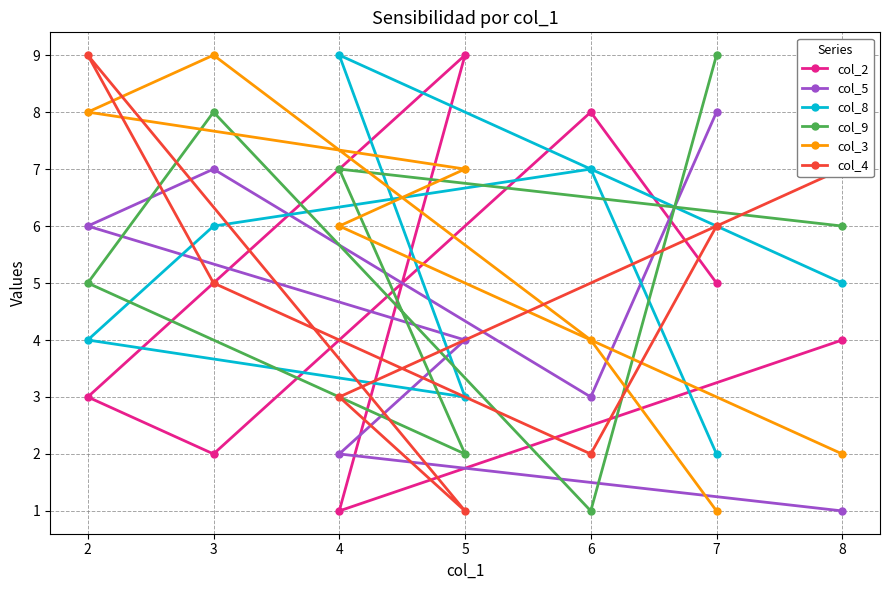

Reading left to right, what are all the values shown in this chart?

col_2: 2=3	3=2	4=1	5=9	6=8	7=5	8=4
col_5: 2=6	3=7	4=2	5=4	6=3	7=8	8=1
col_8: 2=4	3=6	4=9	5=3	6=7	7=2	8=5
col_9: 2=5	3=8	4=7	5=2	6=1	7=9	8=6
col_3: 2=8	3=9	4=6	5=7	6=4	7=1	8=2
col_4: 2=9	3=5	4=3	5=1	6=2	7=6	8=7